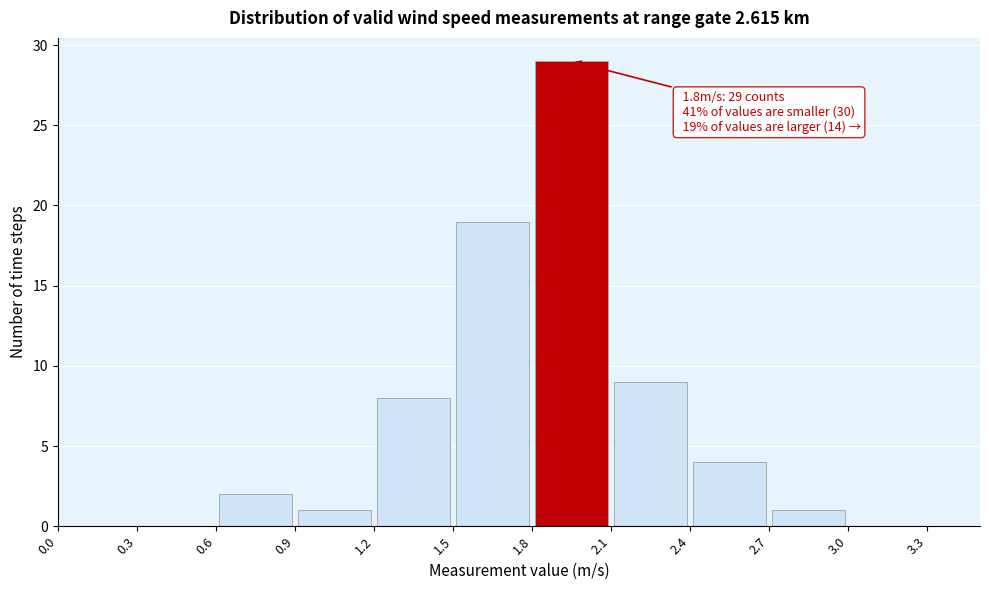

Over which range of the x-axis is the bar tallest?

1.8 to 2.1